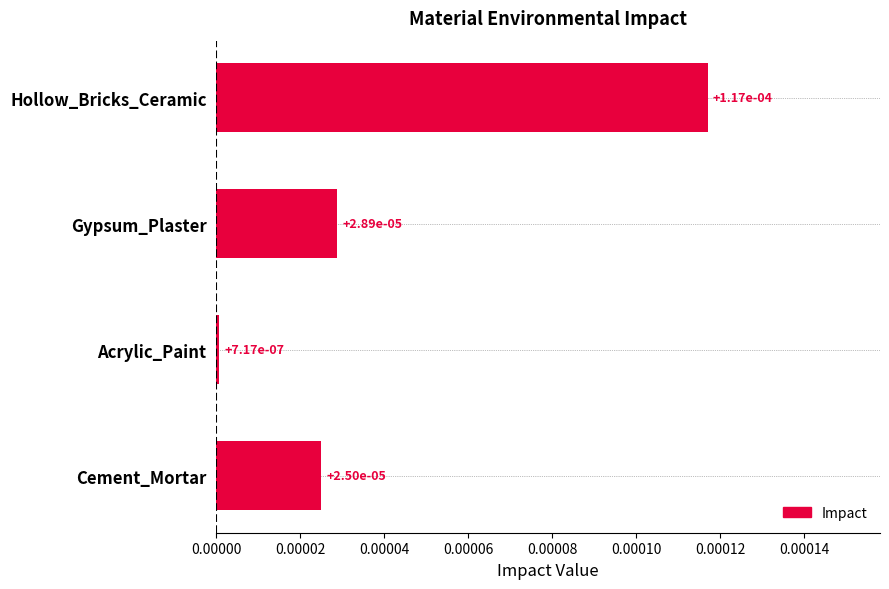

What is the label of the 2nd bar from the top?

Gypsum_Plaster